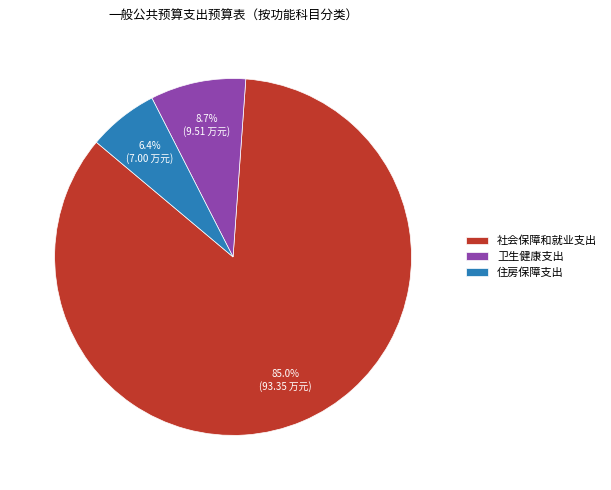

How many slices are in this pie chart?

3